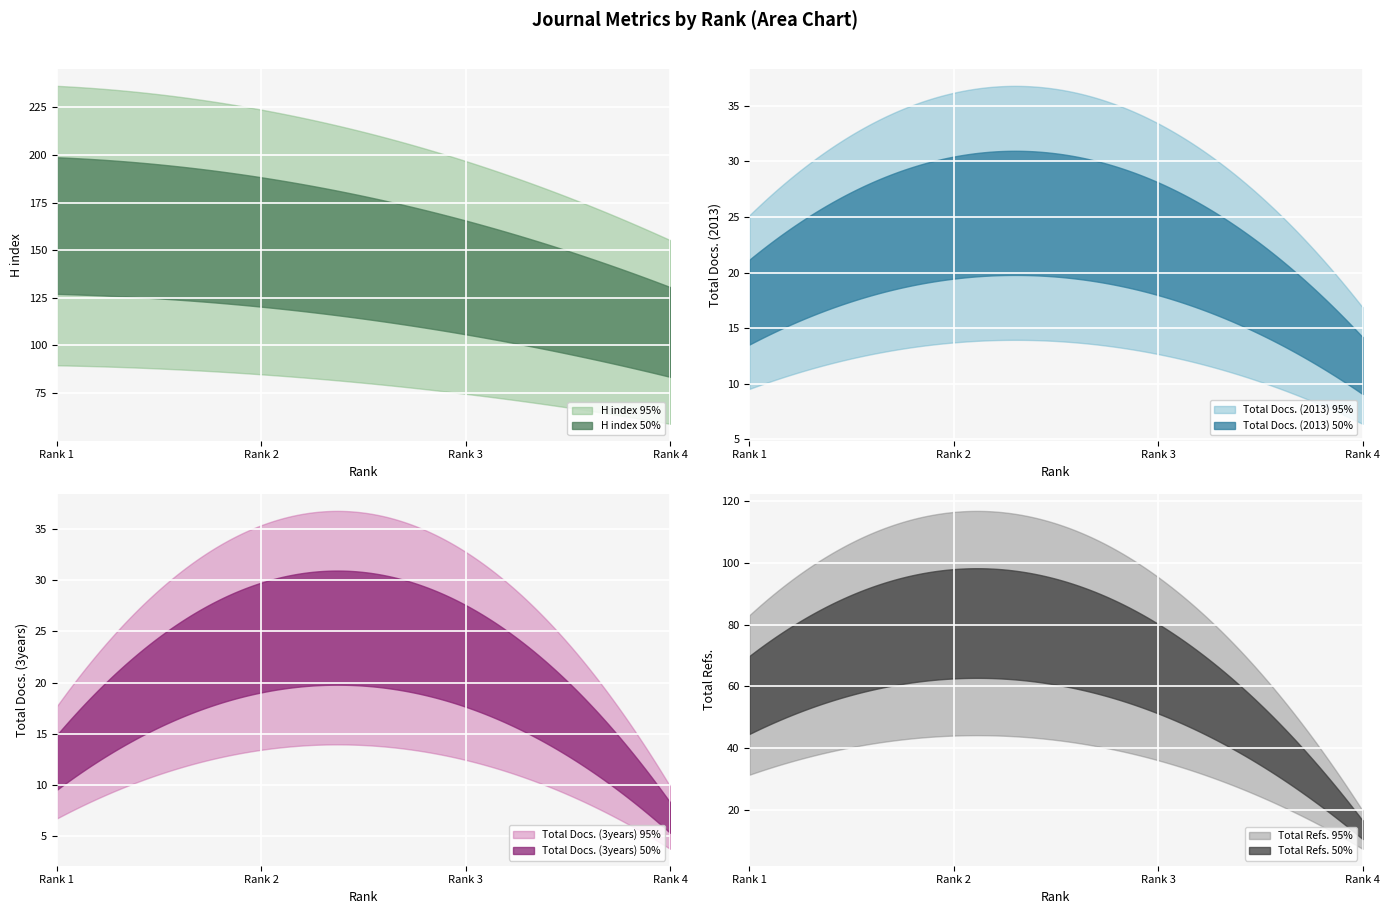

Is it true that Total Refs. equals 56 at 3?

False